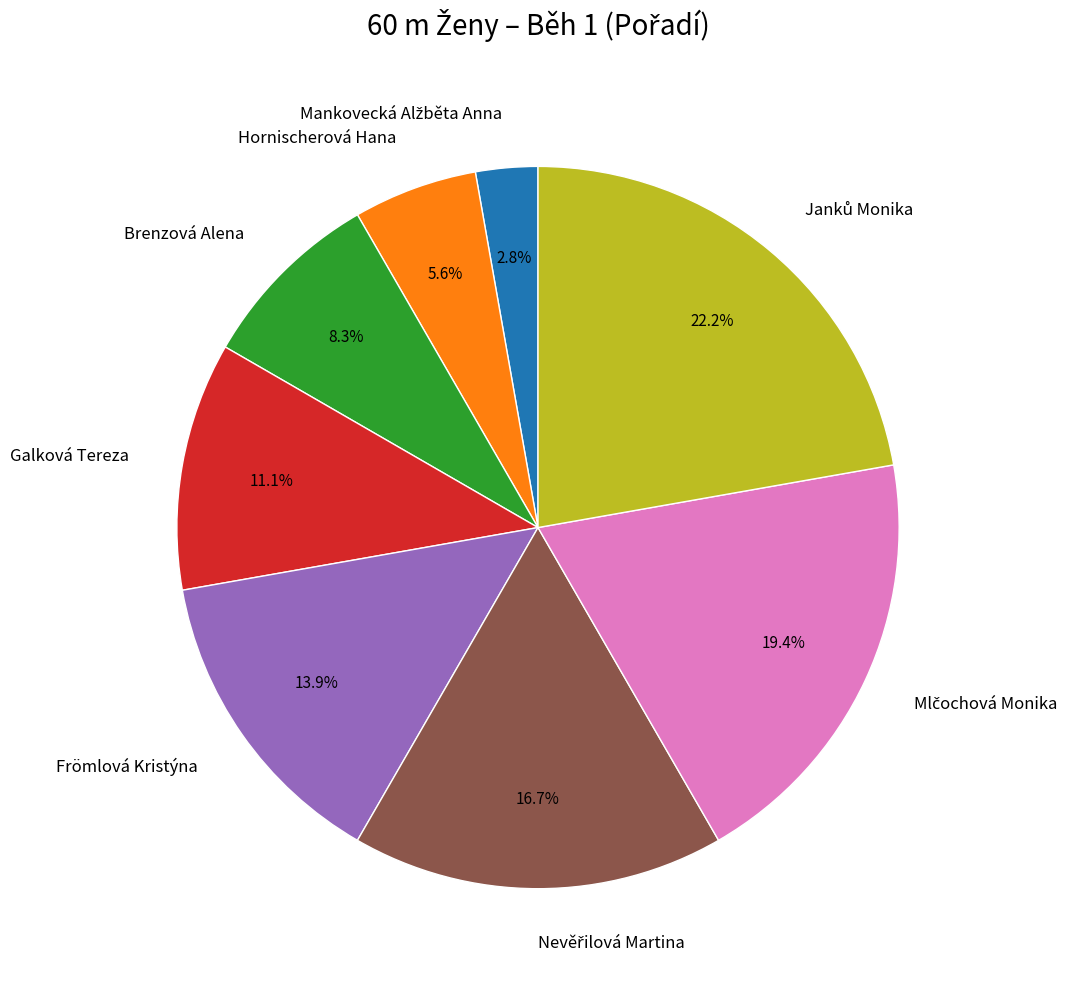

How many segments does this pie chart have?

8